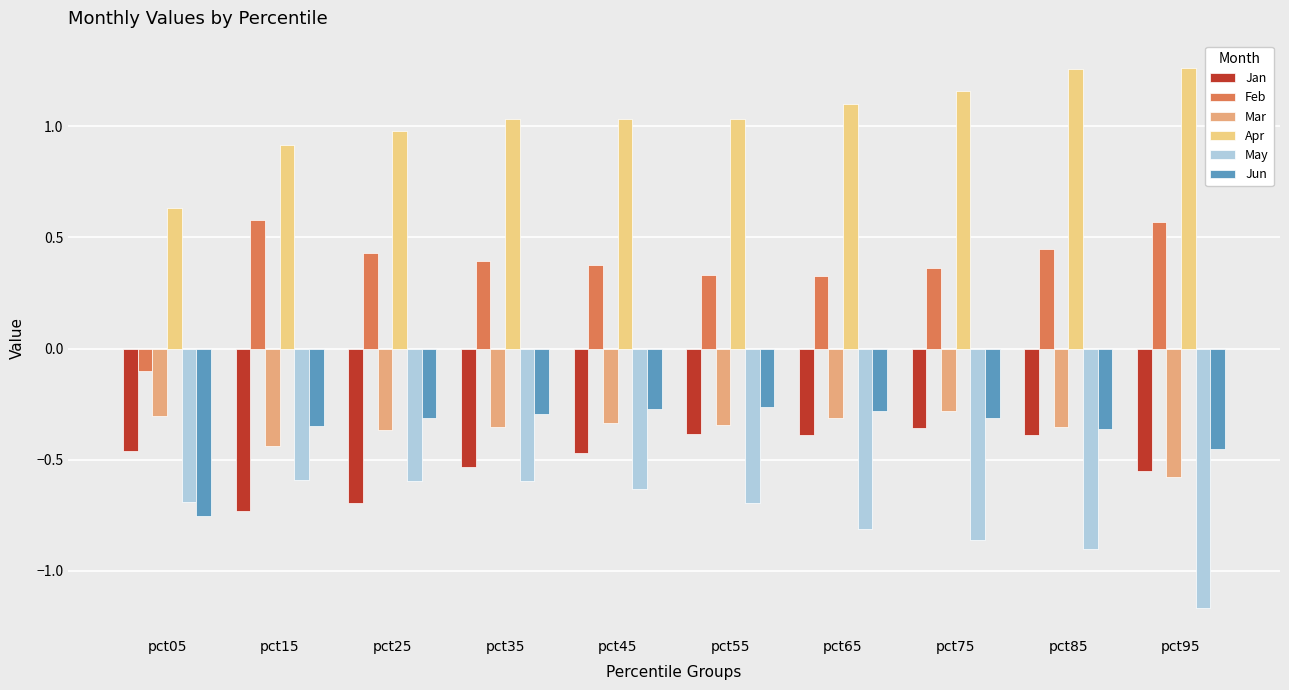

The Mar series shows -0.4 at pct35. True or false?

True